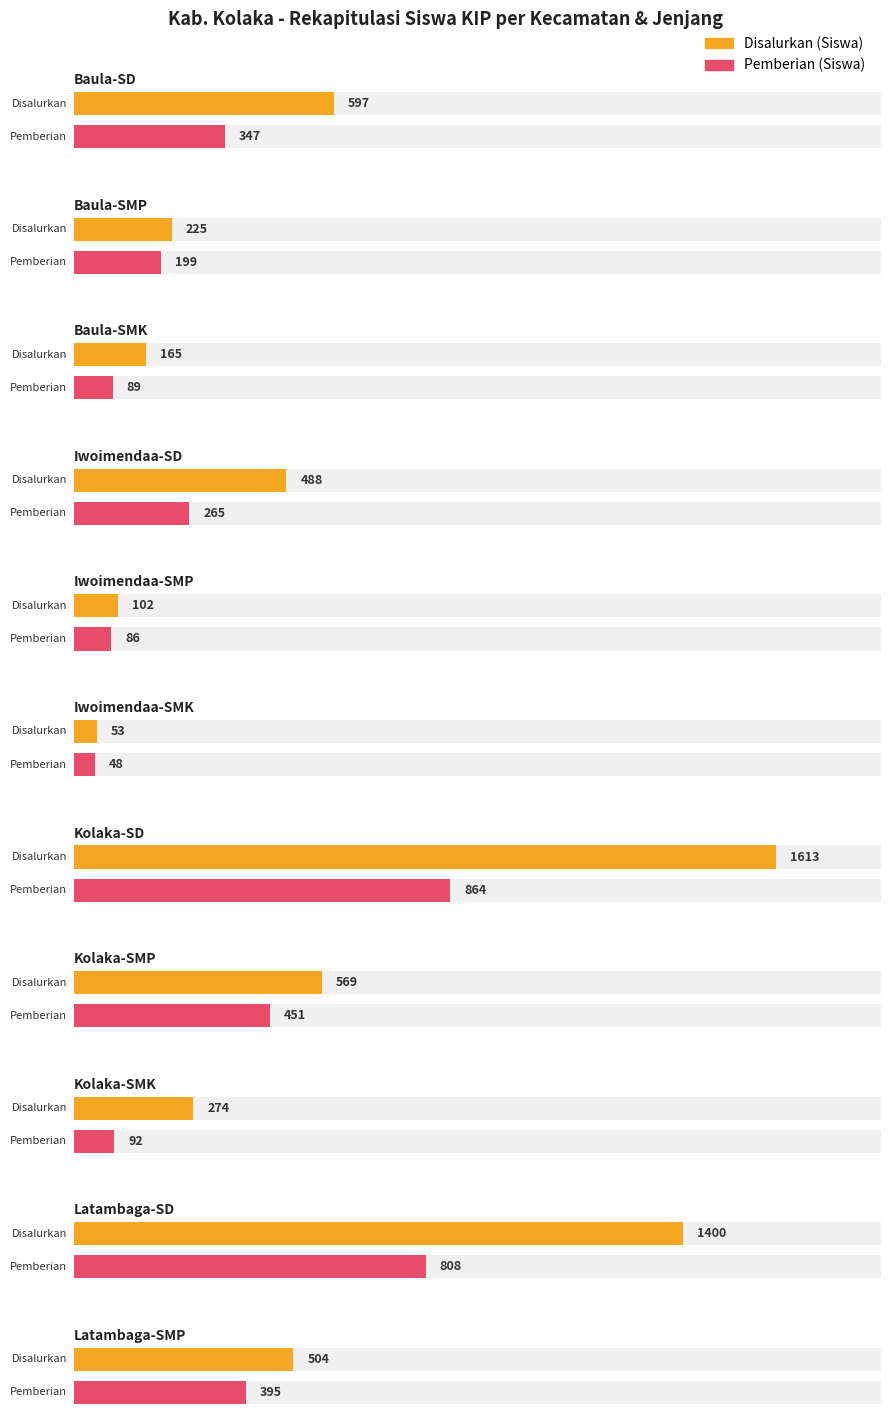

What is the highest value of the Disalurkan (Siswa) series?

1613